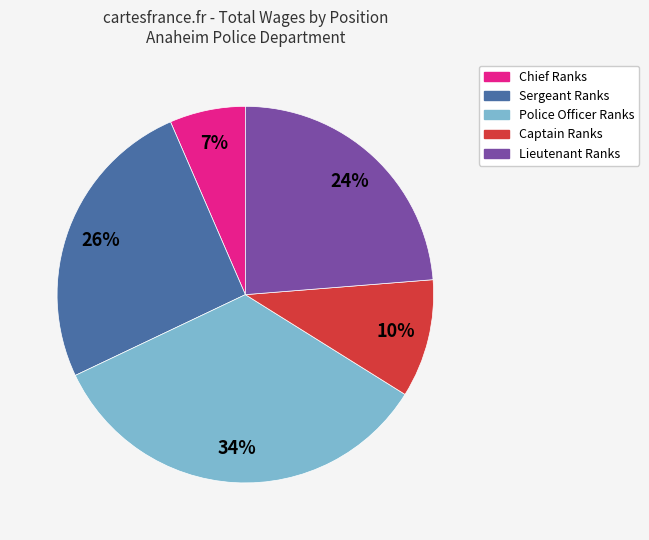

Does any single category account for the majority?

No